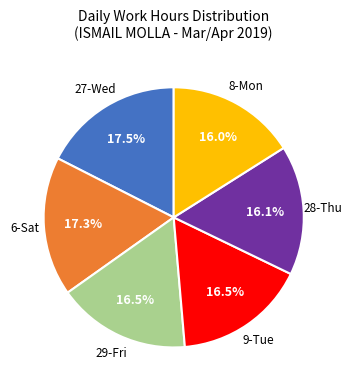

How many segments does this pie chart have?

6